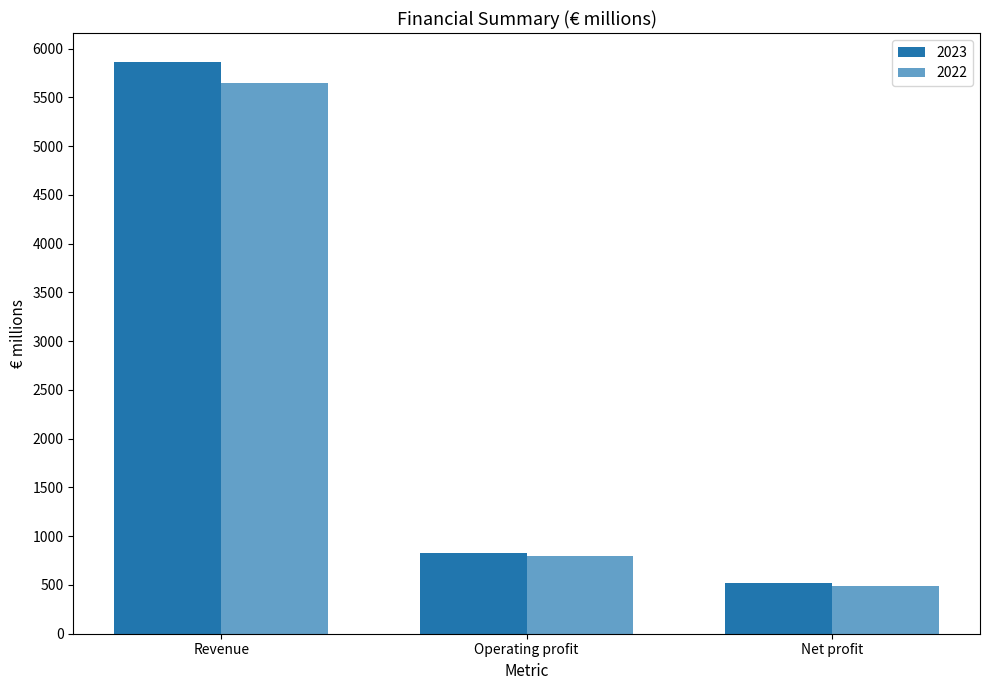

How many data points in 2022 are above 799?

2